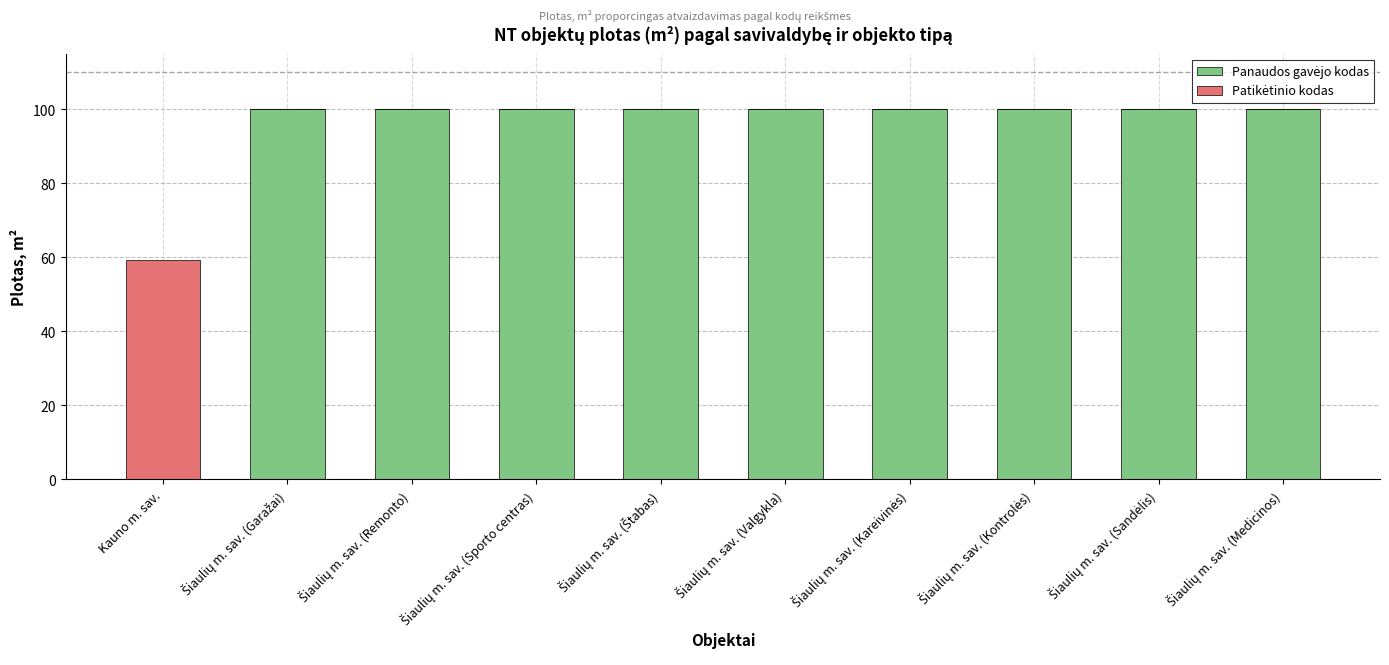

List the labels in order of Panaudos gavėjo kodas value, largest first.

Šiaulių m. sav. (Garažai), Šiaulių m. sav. (Remonto), Šiaulių m. sav. (Sporto centras), Šiaulių m. sav. (Štabas), Šiaulių m. sav. (Valgykla), Šiaulių m. sav. (Kareivinės), Šiaulių m. sav. (Kontrolės), Šiaulių m. sav. (Sandėlis), Šiaulių m. sav. (Medicinos), Kauno m. sav.